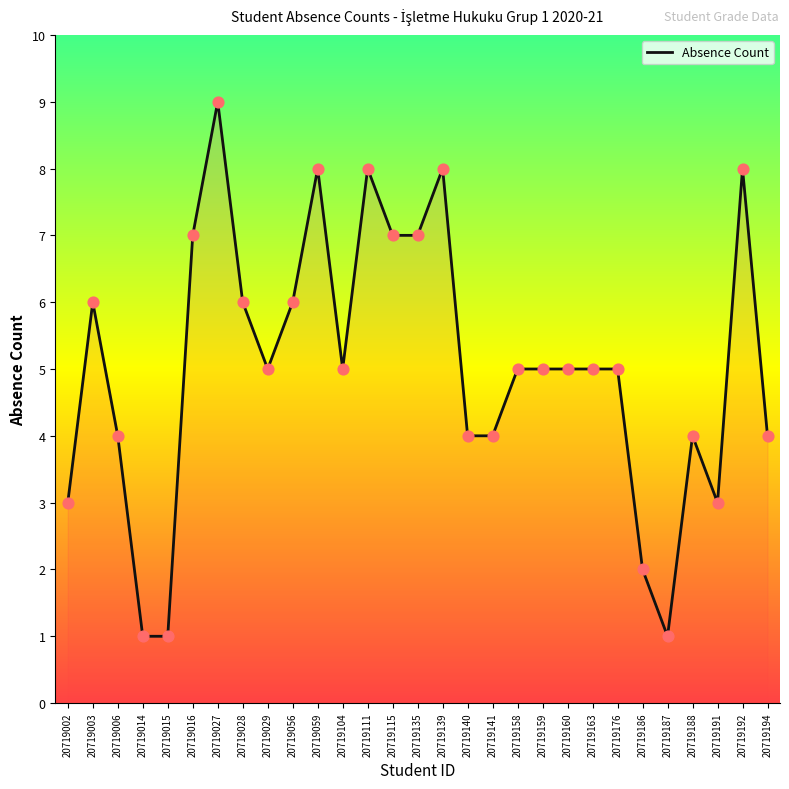

What is the change in value from 20719056 to 20719104?

-1